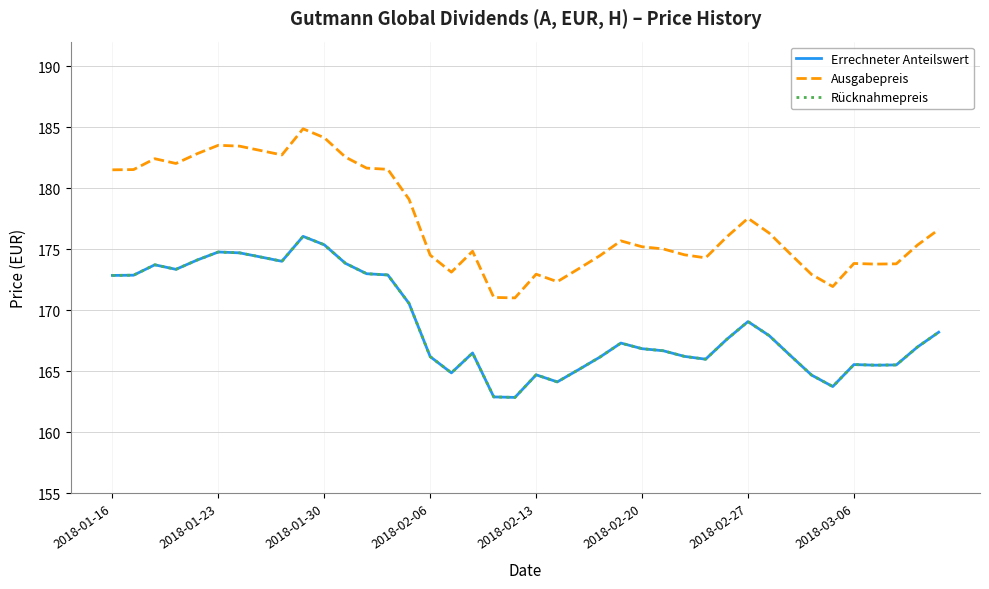

Does the chart have visible grid lines?

Yes